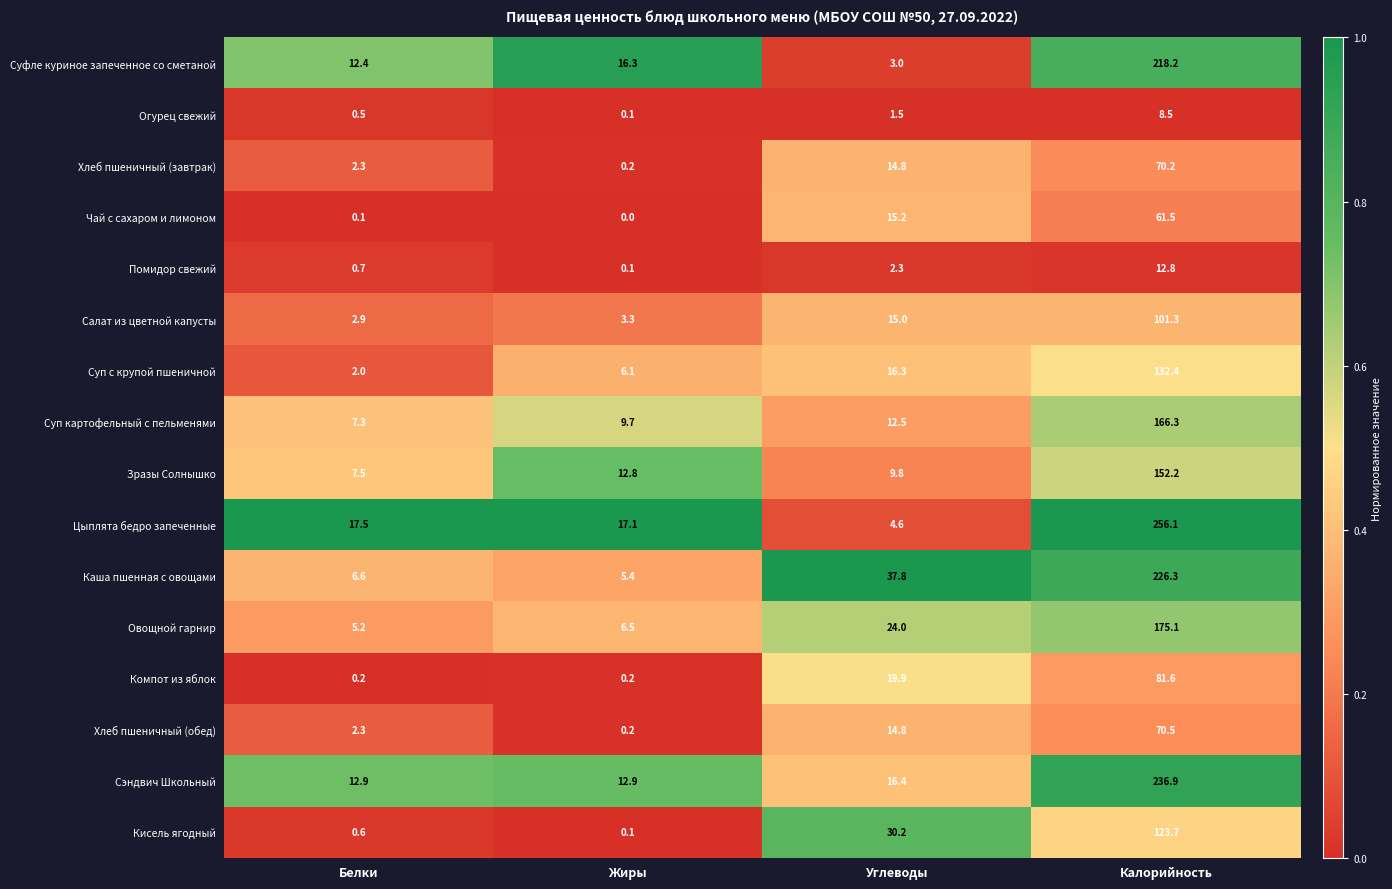

Which series has the largest total across all categories?

Цыплята бедро запеченные